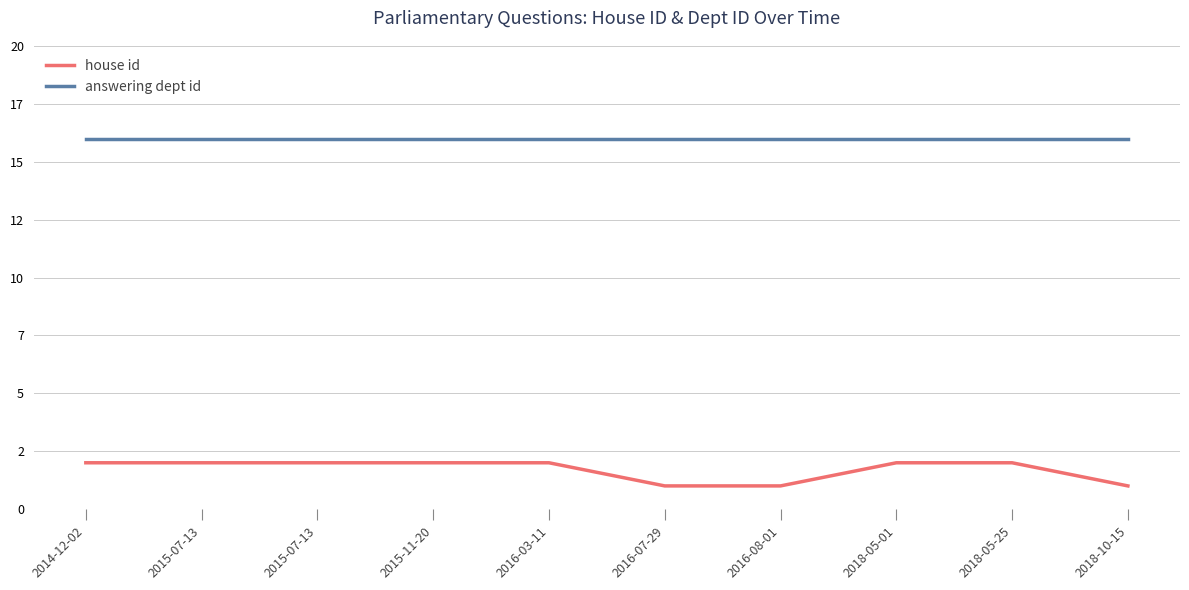

What are all the series names shown in the legend?

house id, answering dept id